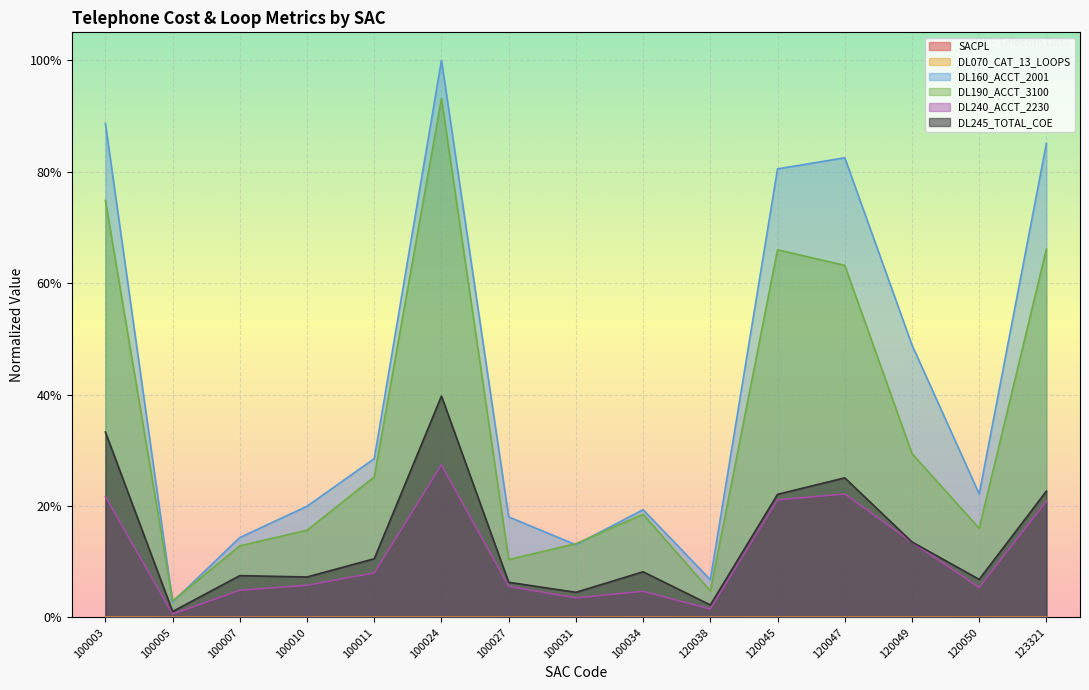

List the series in order of their peak value, highest first.

DL160_ACCT_2001, DL190_ACCT_3100, DL245_TOTAL_COE, DL240_ACCT_2230, DL070_CAT_13_LOOPS, SACPL